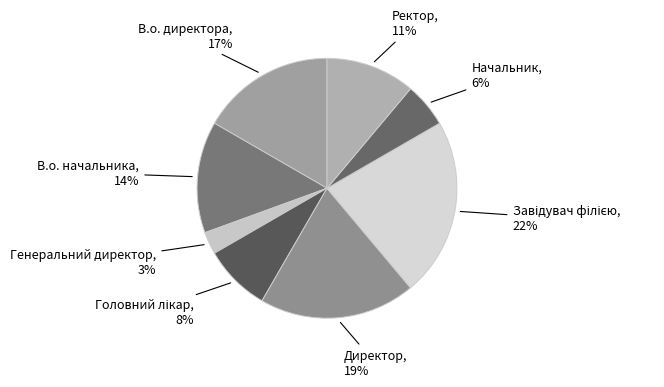

How many segments does this pie chart have?

8